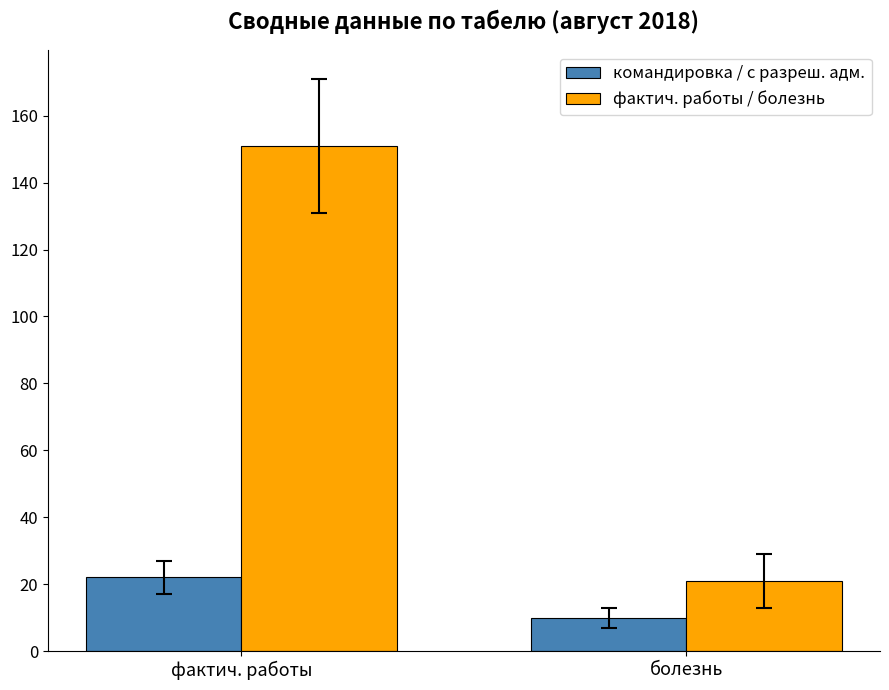

What is the spread (max minus min) of values at болезнь?

11